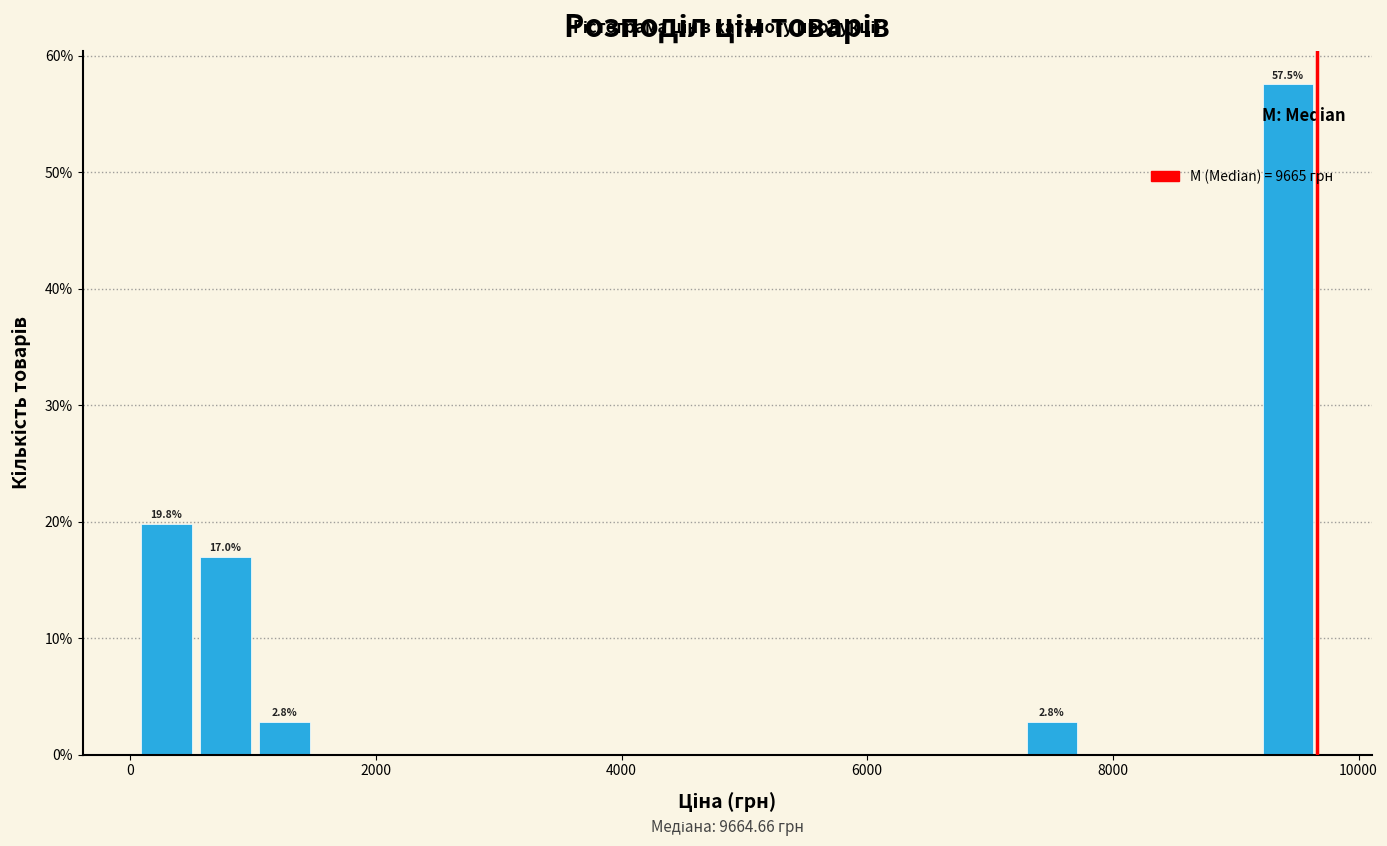

Read against the x-axis, roughly where is the centre of the tallest bar?

9400